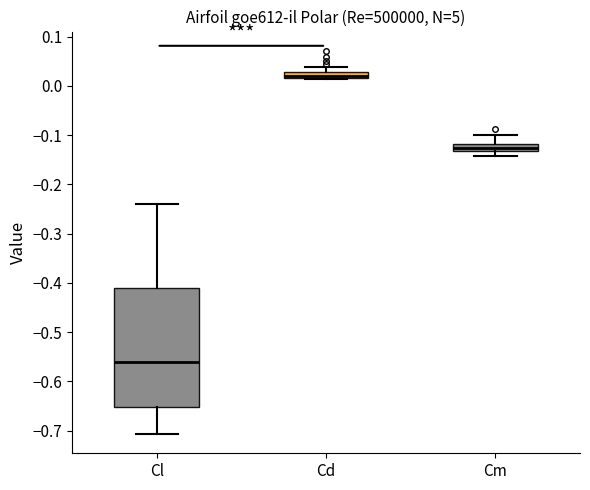

Which box's median line is the lowest?

Cl